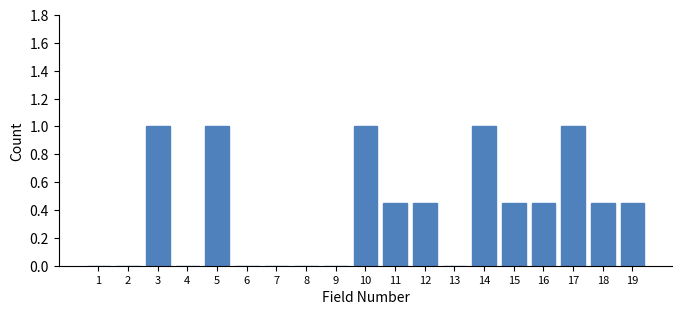

What is the greatest value displayed?

1.0